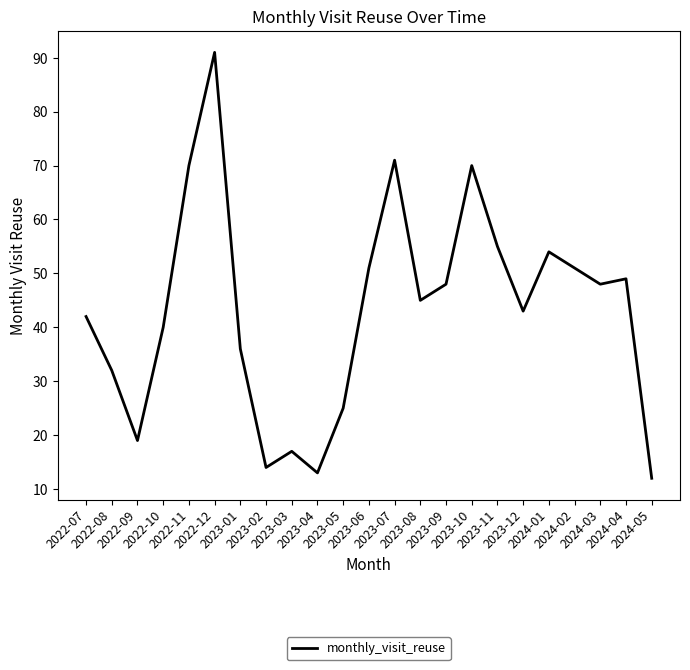

What is the maximum value shown in the chart?

91